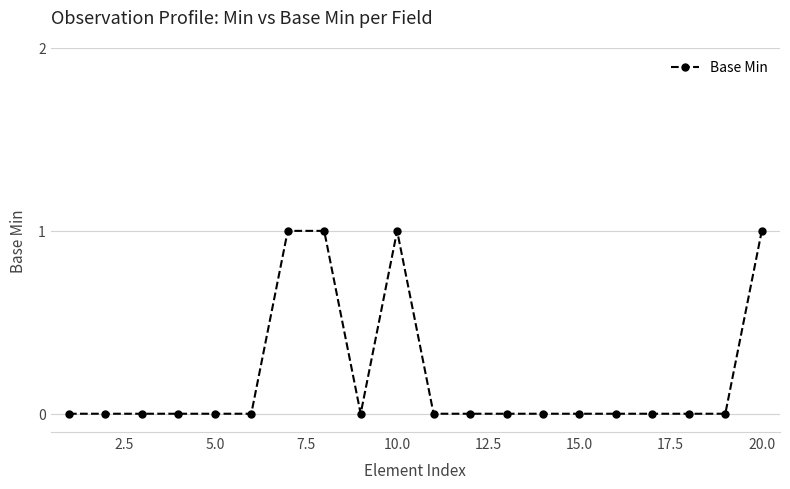

What is the sum of all values?

4